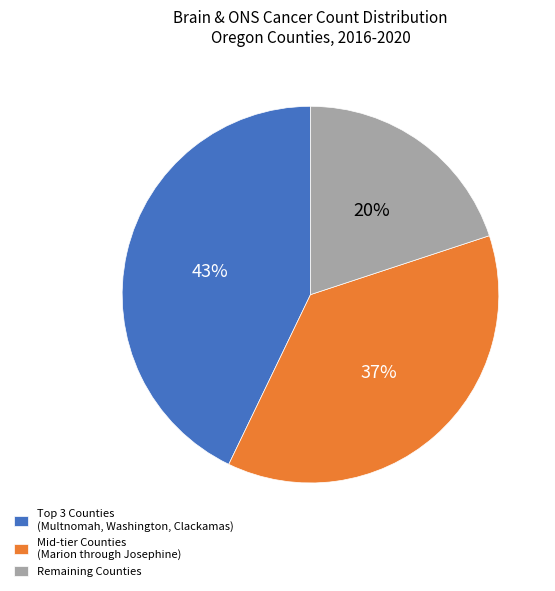

To the nearest percent, what portion does Mid-tier Counties (Marion through Josephine) represent?

37%